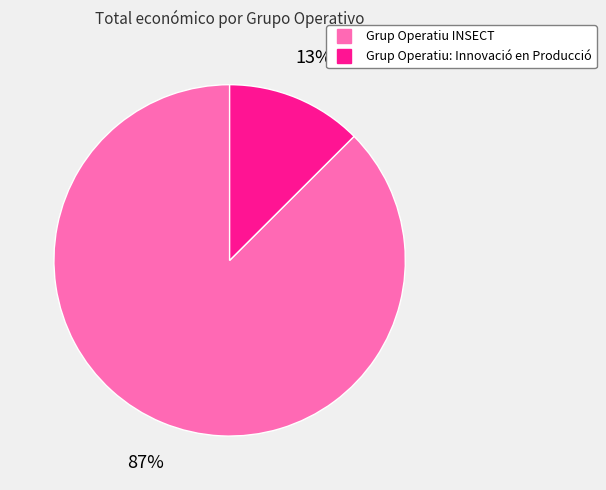

Between Grup Operatiu INSECT and Grup Operatiu: Innovació en Producció, which is larger?

Grup Operatiu INSECT